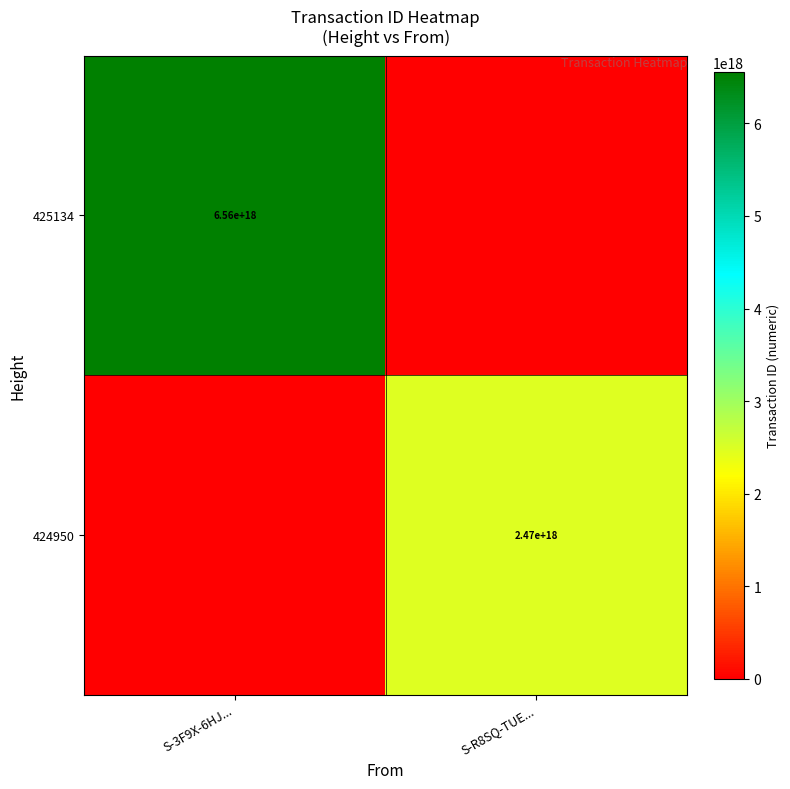

The value of 424950 at S-R8SQ-TUE... is 688666088827827456. True or false?

False